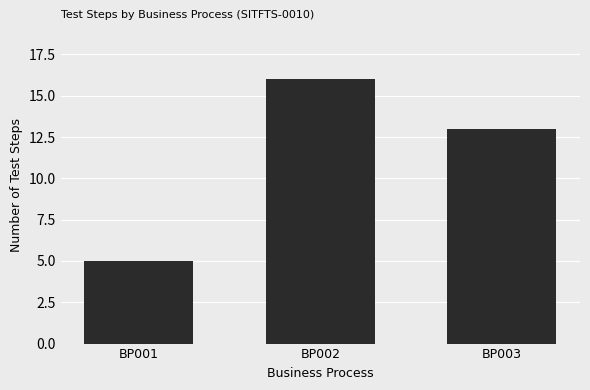

Reading right to left, what are all the values shown in this chart?

13	16	5